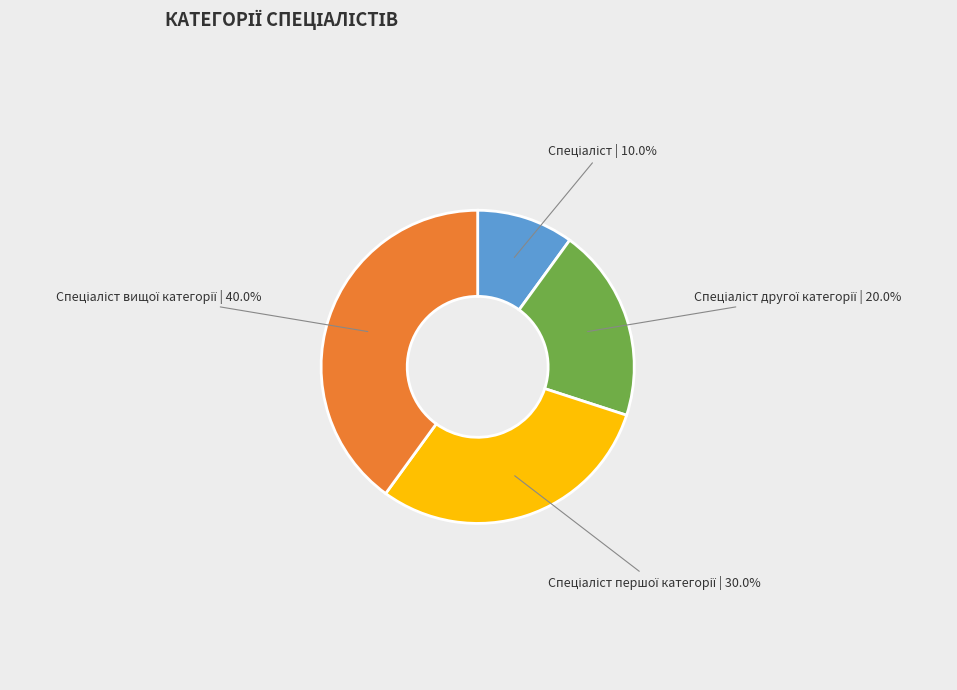

Is there a majority slice in this chart?

No